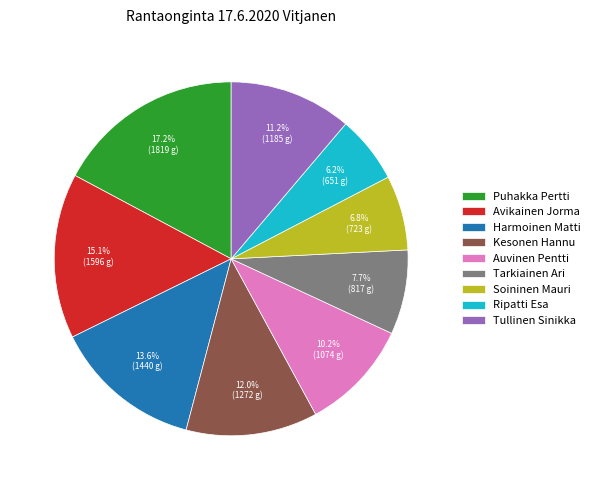

How many slices are in this pie chart?

9